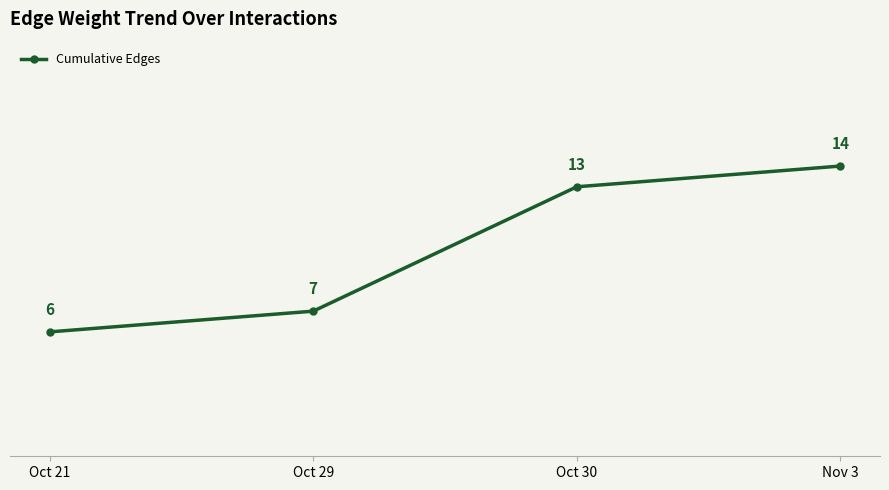

The chart shows a value of 6 at Oct 21. True or false?

True